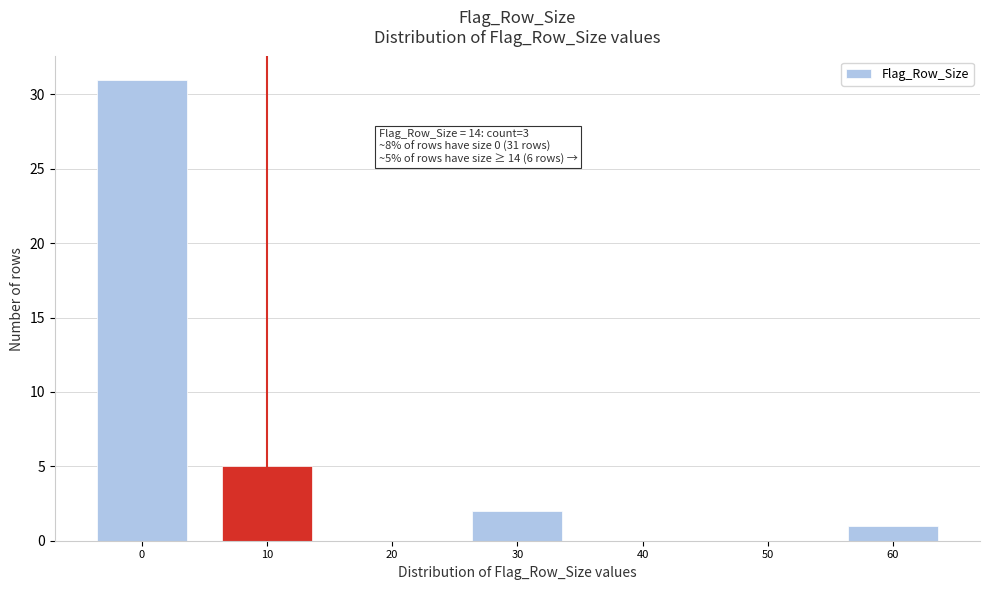

Reading left to right, transcribe all the data shown in this chart.

0=31	10=5	20=0	30=2	40=0	50=0	60=1